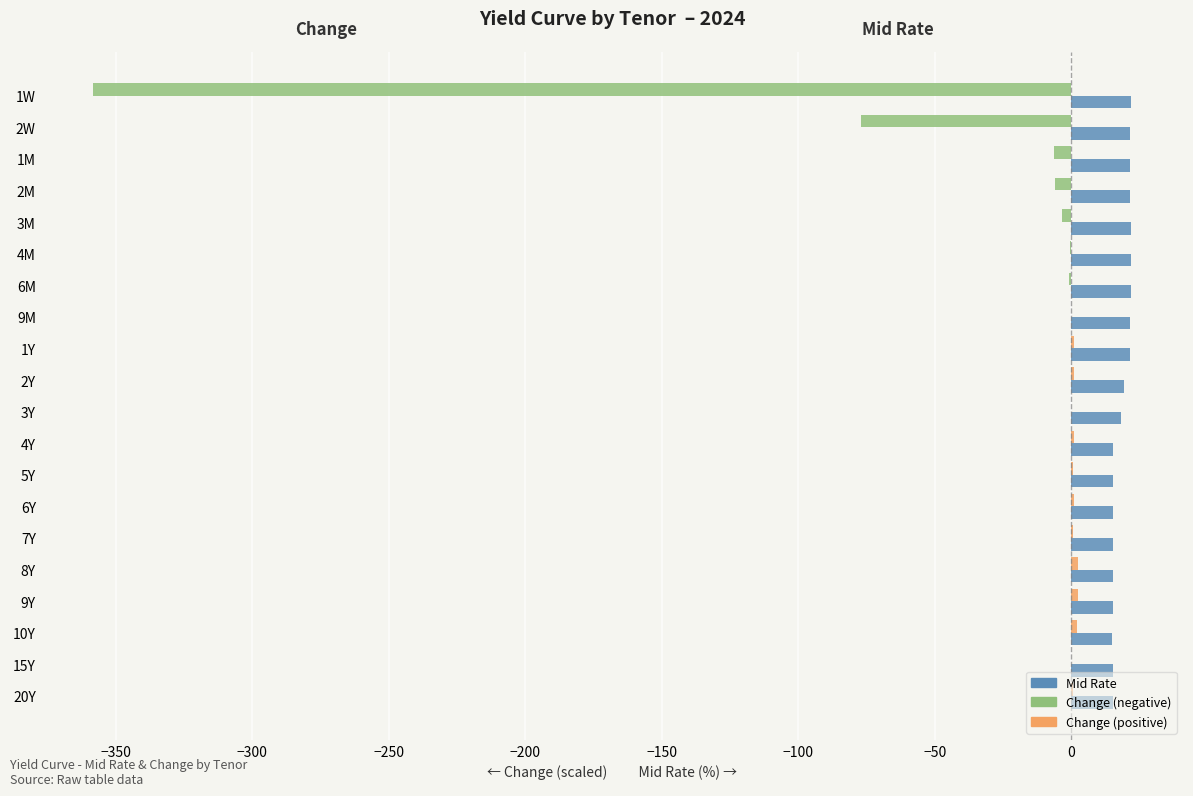

What is the total value across all series at 1W?

-336.7